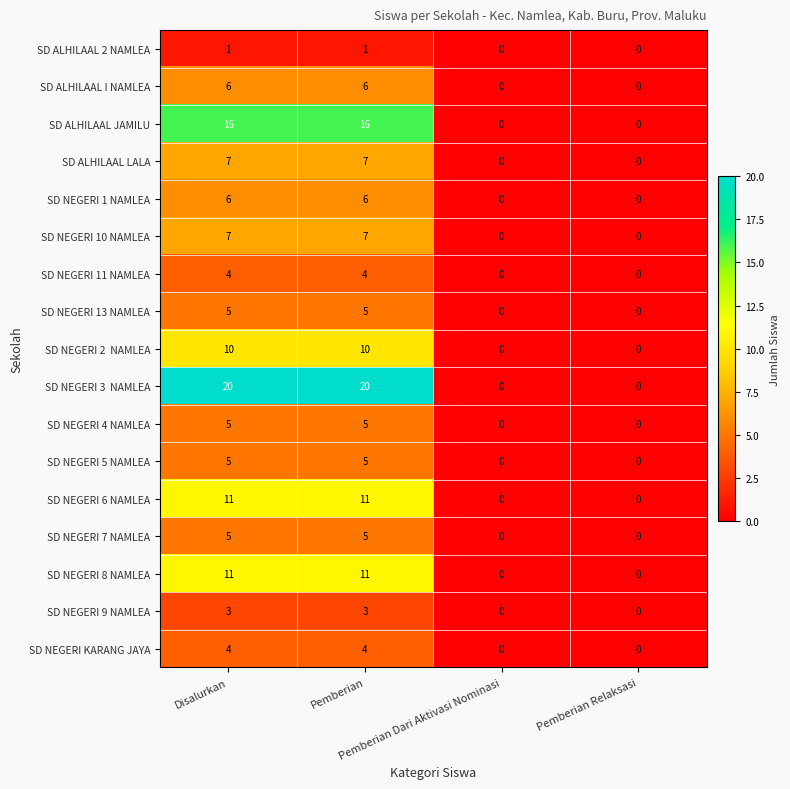

What is the greatest value displayed?

20